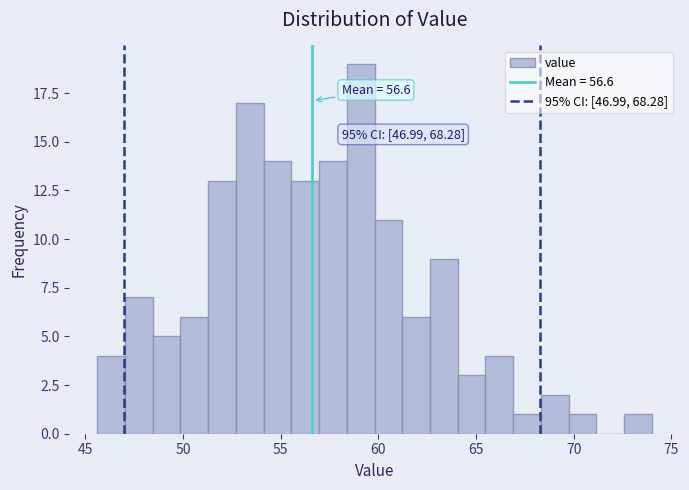

Read against the x-axis, roughly where is the centre of the tallest bar?

59.0